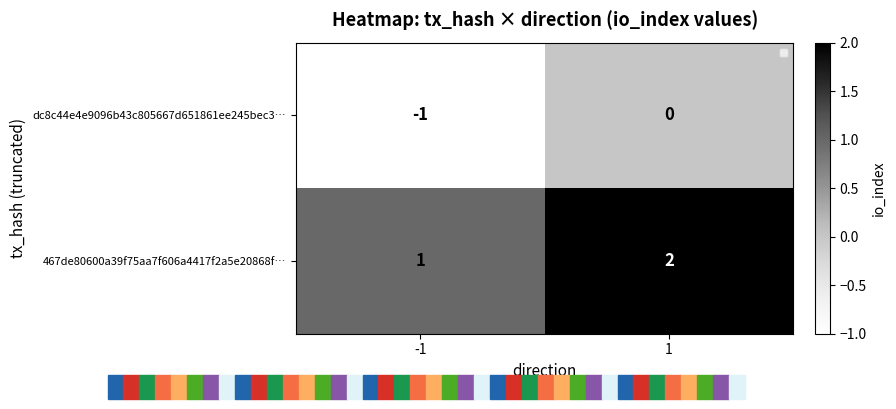

Reading left to right, list all the values displayed in this chart.

dc8c44e4e9096b43c805667d651861ee245bec3…: -1=-1	1=0
467de80600a39f75aa7f606a4417f2a5e20868f…: -1=1	1=2